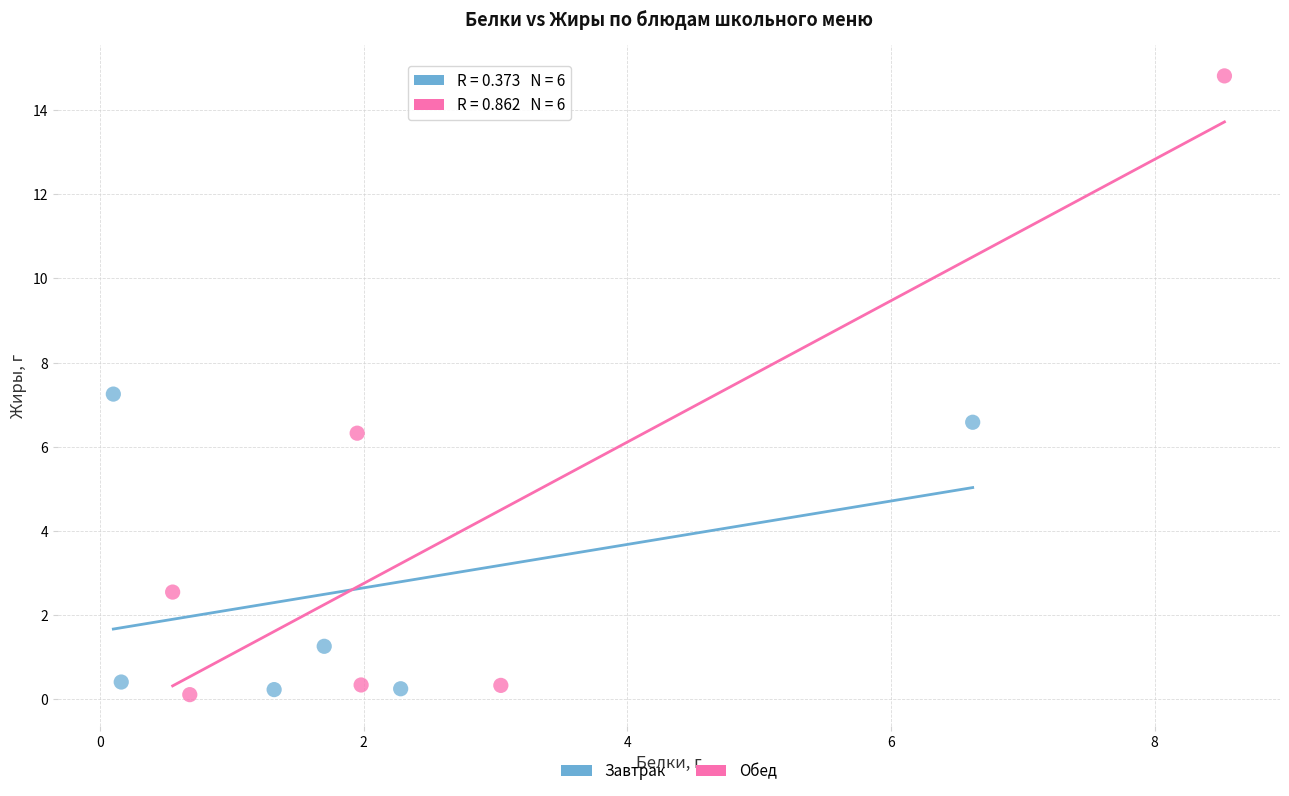

Which series has the largest Y range (max minus min)?

Обед